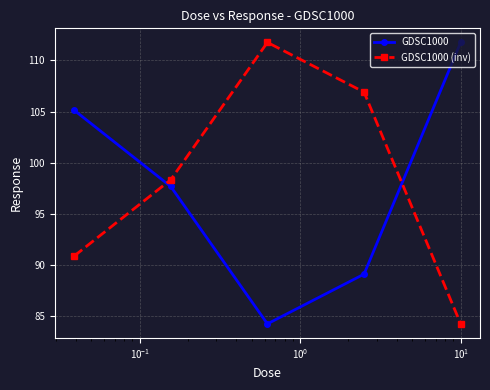

How many times do GDSC1000 (inv) and GDSC1000 cross each other?

2